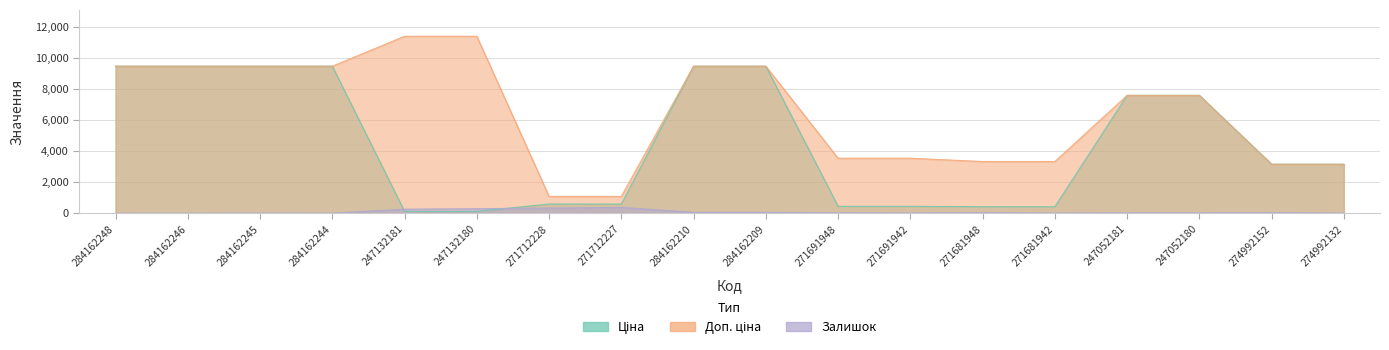

At how many categories does at least one series exceed 85?

18